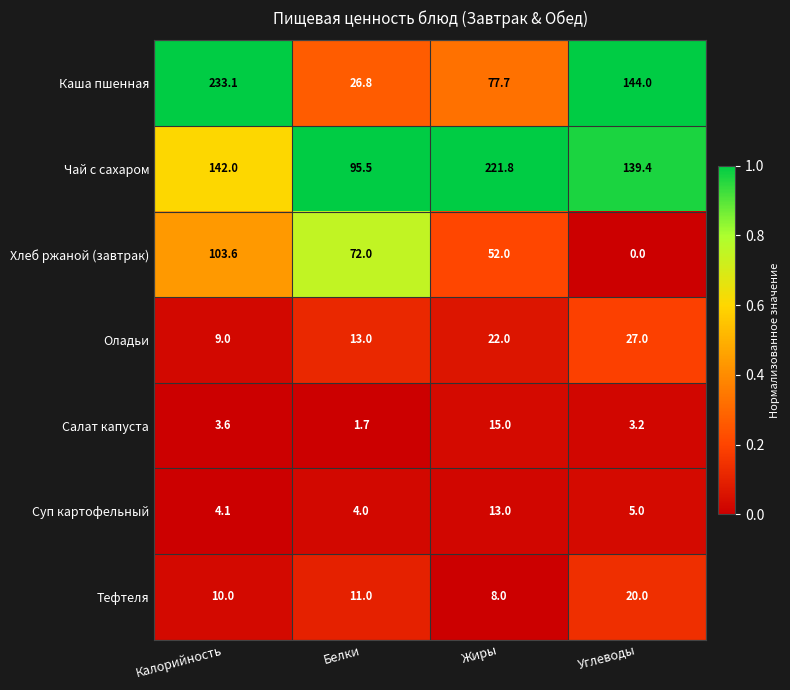

Reading left to right, list all the values displayed in this chart.

Каша пшенная: Калорийность=233.1	Белки=26.8	Жиры=77.7	Углеводы=144.0
Чай с сахаром: Калорийность=142.0	Белки=95.5	Жиры=221.8	Углеводы=139.4
Хлеб ржаной (завтрак): Калорийность=103.6	Белки=72.0	Жиры=52.0	Углеводы=0.0
Оладьи: Калорийность=9.0	Белки=13.0	Жиры=22.0	Углеводы=27.0
Салат капуста: Калорийность=3.6	Белки=1.7	Жиры=15.0	Углеводы=3.2
Суп картофельный: Калорийность=4.1	Белки=4.0	Жиры=13.0	Углеводы=5.0
Тефтеля: Калорийность=10.0	Белки=11.0	Жиры=8.0	Углеводы=20.0